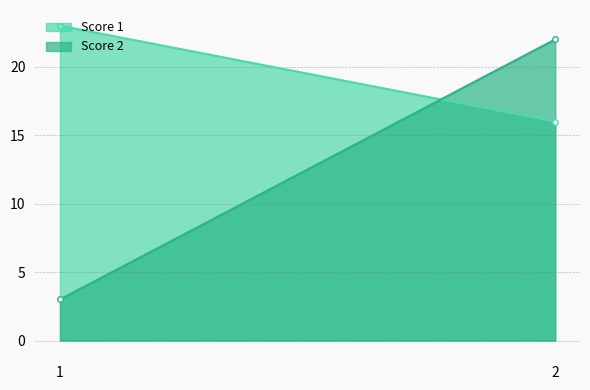

Reading right to left, what are all the values shown in this chart?

Score 1: 2=16	1=23
Score 2: 2=22	1=3